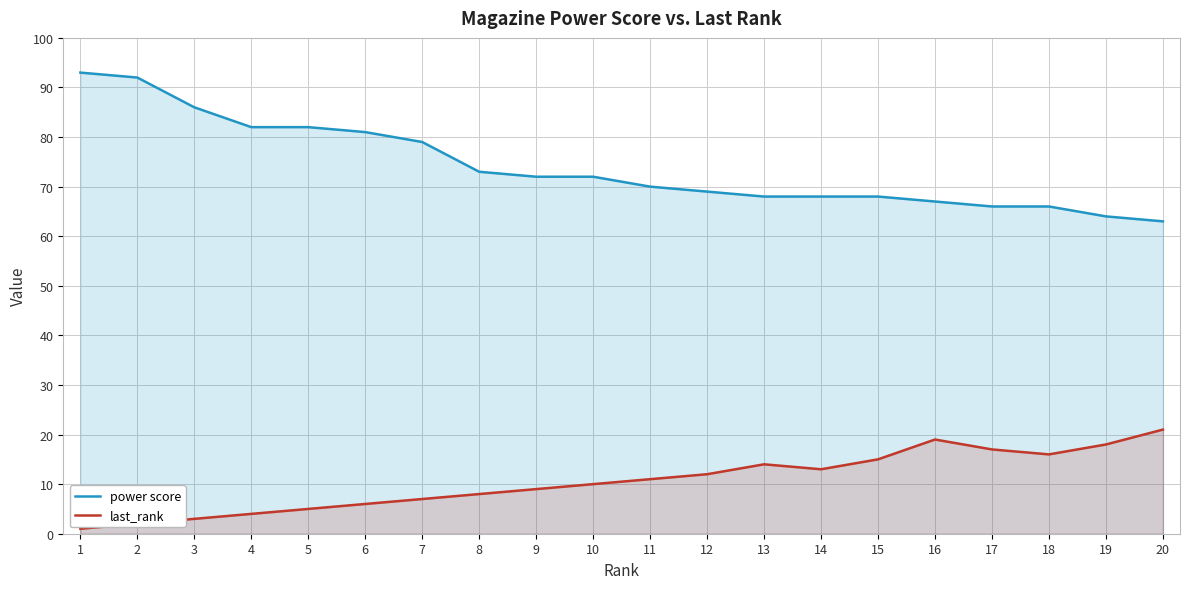

Reading left to right, list all the values displayed in this chart.

power score: 1=93	2=92	3=86	4=82	5=82	6=81	7=79	8=73	9=72	10=72	11=70	12=69	13=68	14=68	15=68	16=67	17=66	18=66	19=64	20=63
last_rank: 1=1	2=2	3=3	4=4	5=5	6=6	7=7	8=8	9=9	10=10	11=11	12=12	13=14	14=13	15=15	16=19	17=17	18=16	19=18	20=21